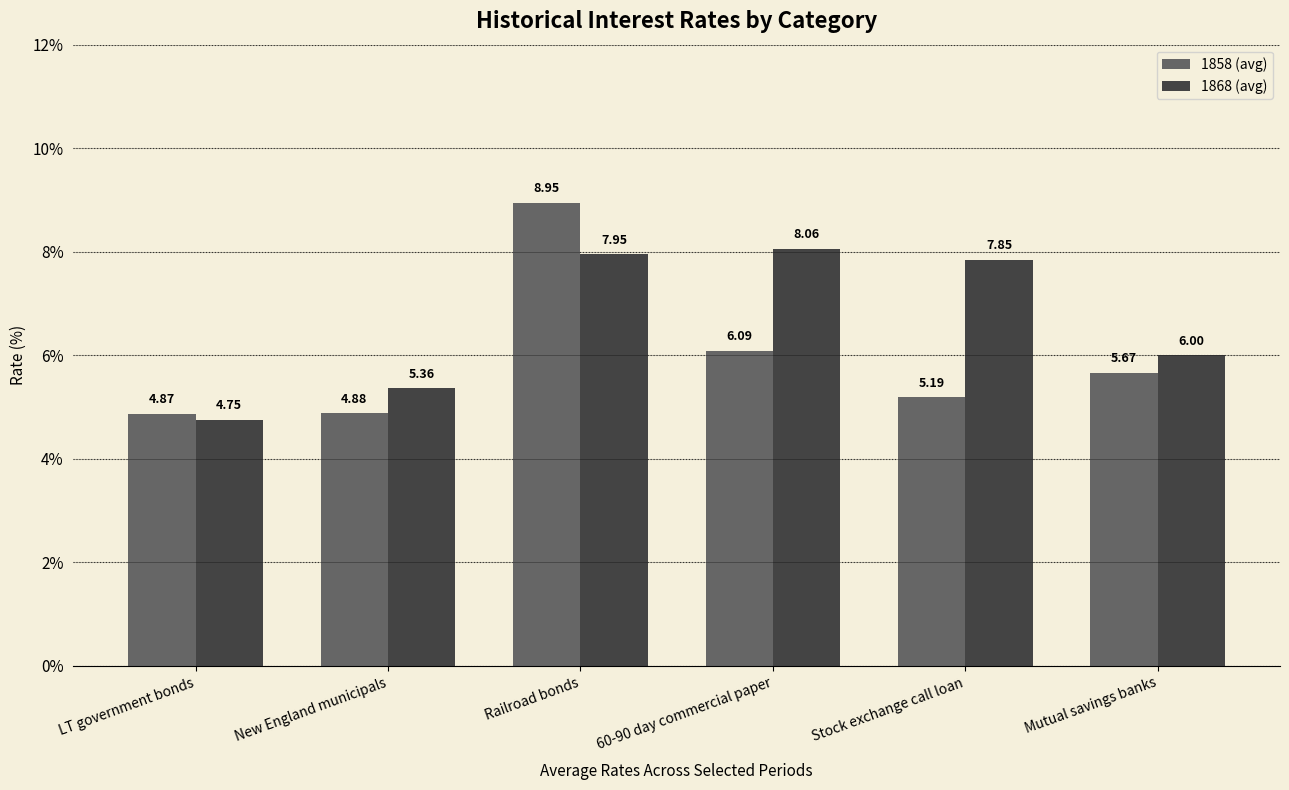

List the series in order of their overall mean, highest first.

1868 (avg), 1858 (avg)